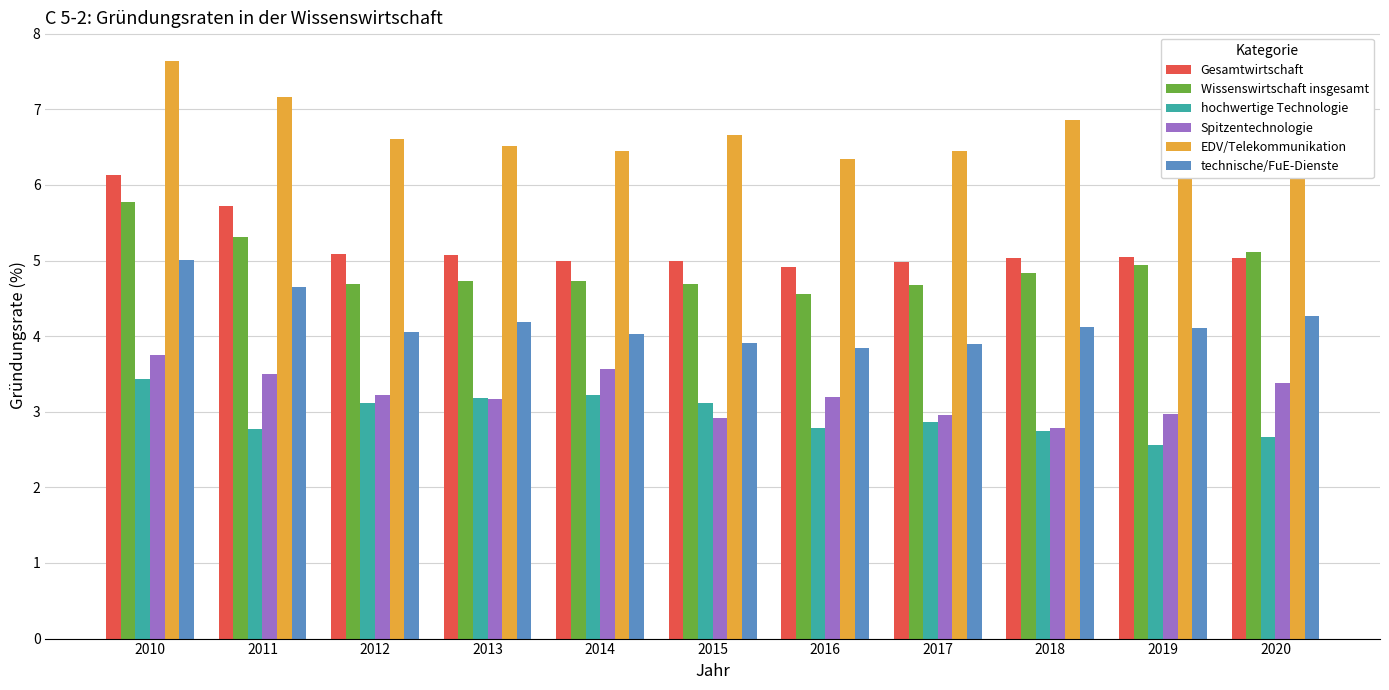

What is the value of the hochwertige Technologie bar at the 7th from the left?

2.8